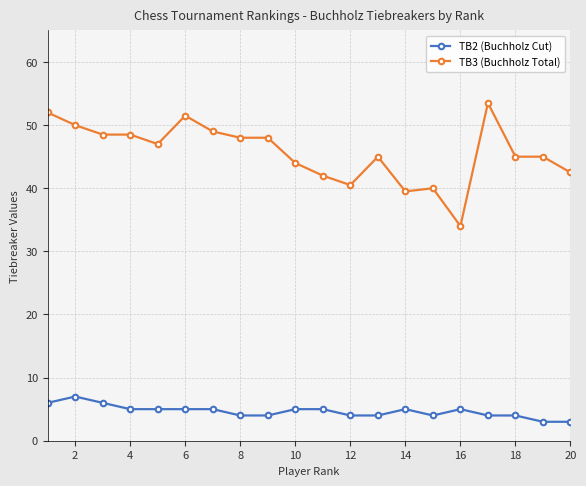

True or false: TB2 (Buchholz Cut) and TB3 (Buchholz Total) intersect in this chart.

False